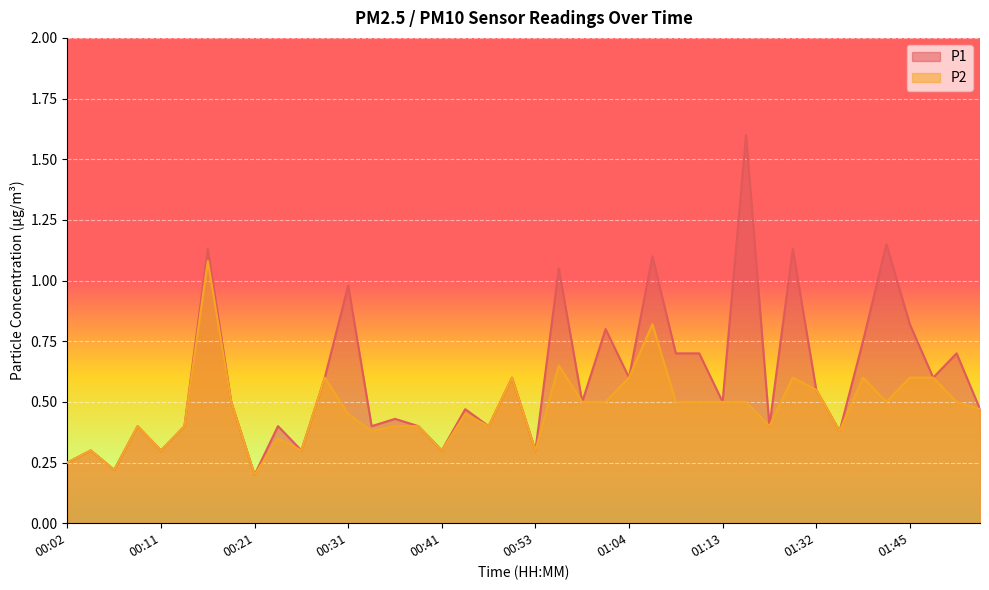

What is the label of the 29th point from the right?

00:28